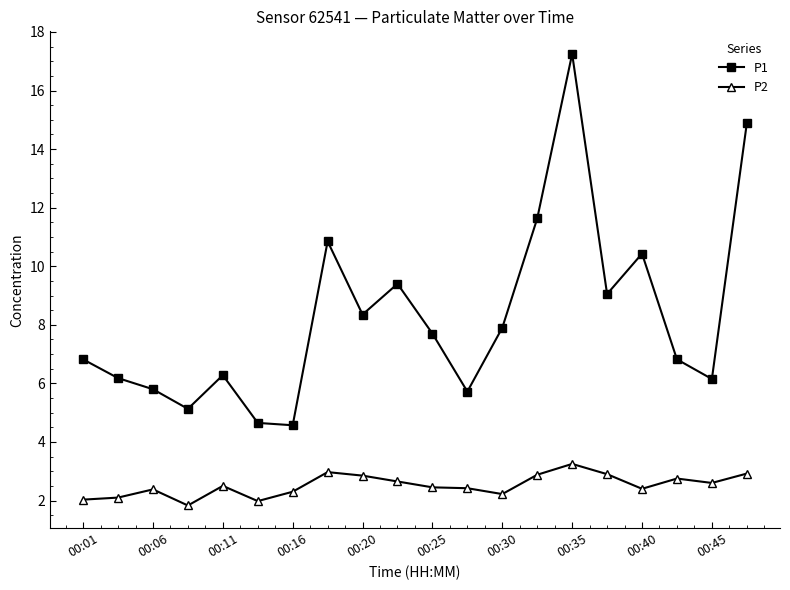

True or false: P2 and P1 intersect in this chart.

False